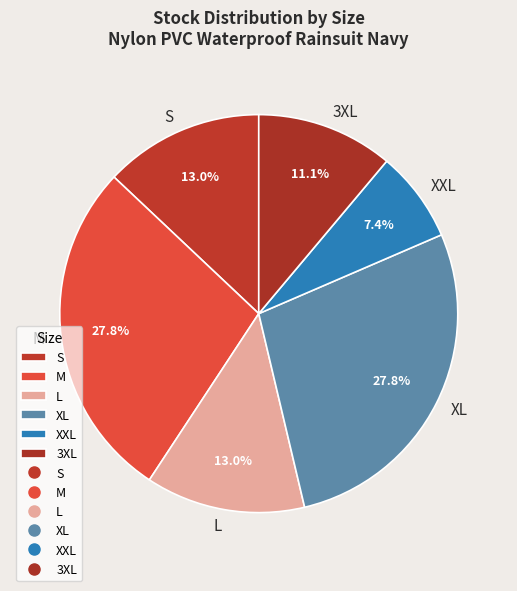

How much of the chart is everything except XXL?

92.6%